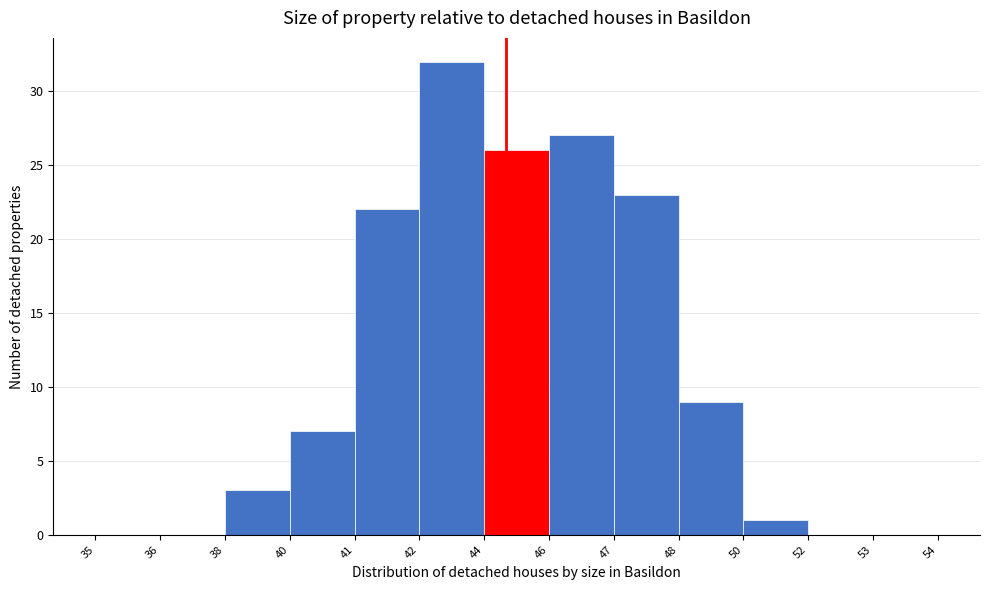

Reading left to right, what are all the values shown in this chart?

35=0	36=0	38=3	40=7	41=22	42=32	44=26	46=27	47=23	48=9	50=1	52=0	53=0